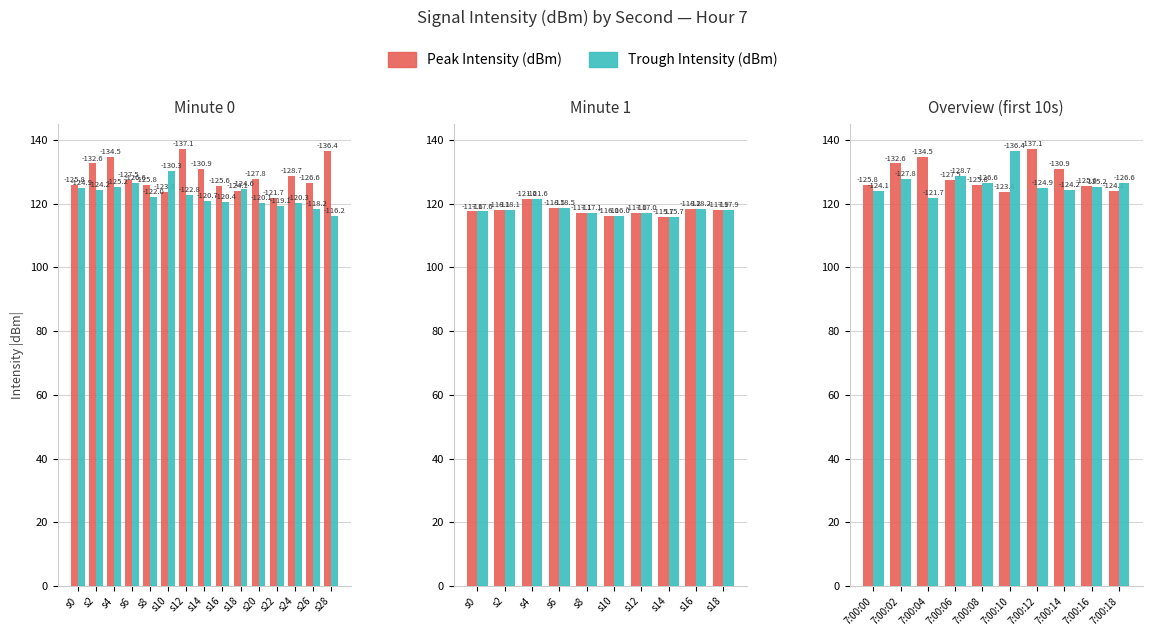

How many groups of bars are there?

10